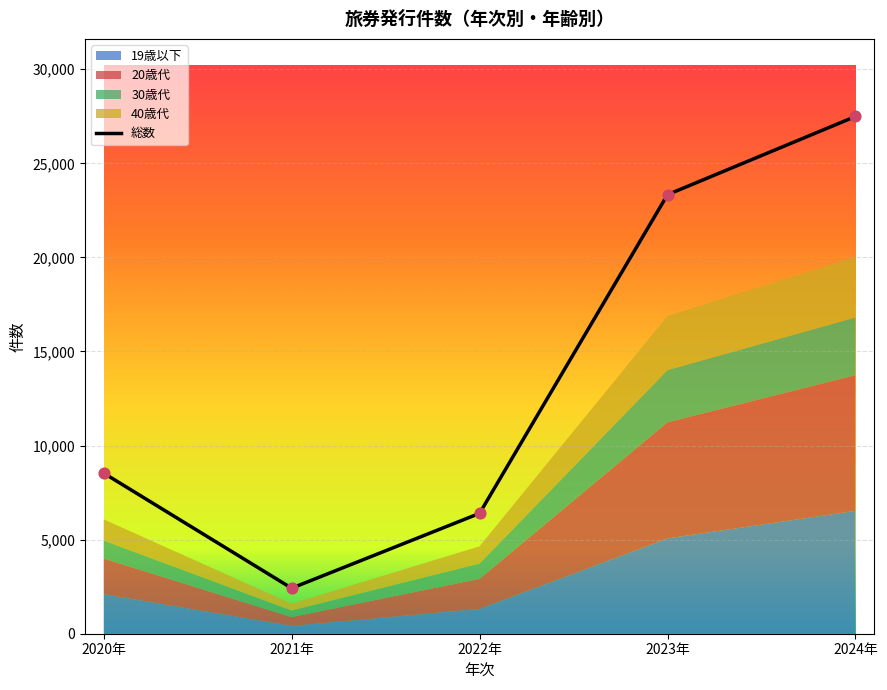

Which series has the largest total across all categories?

総数